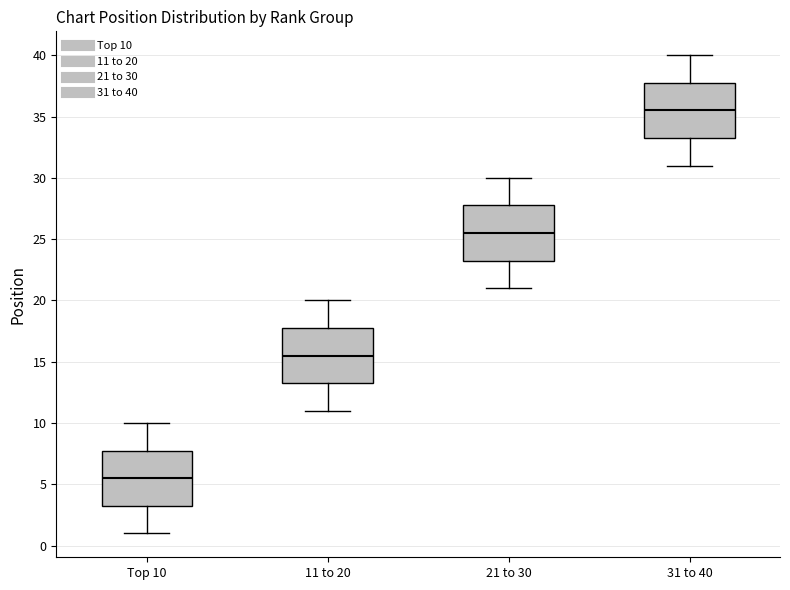

Where is the lower edge of the box for 11 to 20 on the y-axis? The values are not printed on the chart, so give them approximately, as read against the axis.

13.5